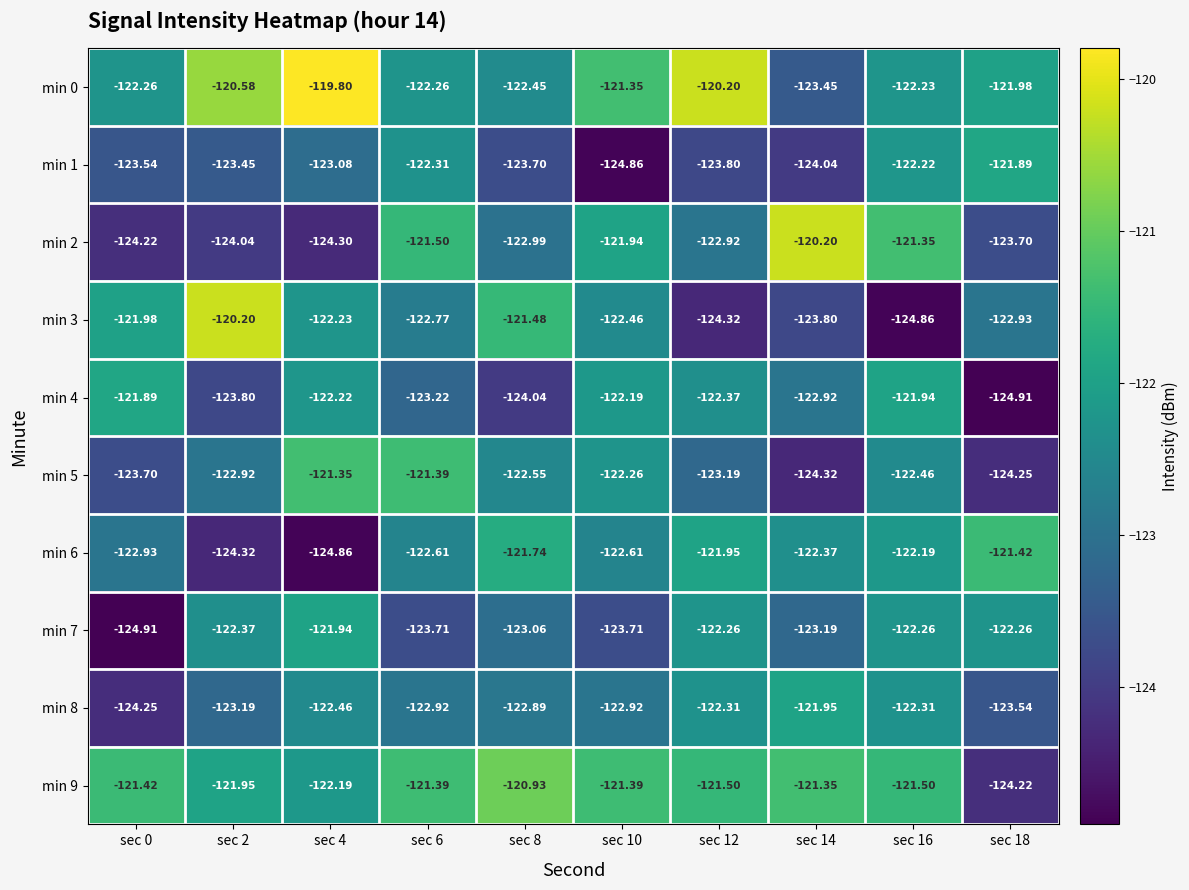

Is the value of min 3 at sec 0 greater than the value of min 9 at sec 8?

No